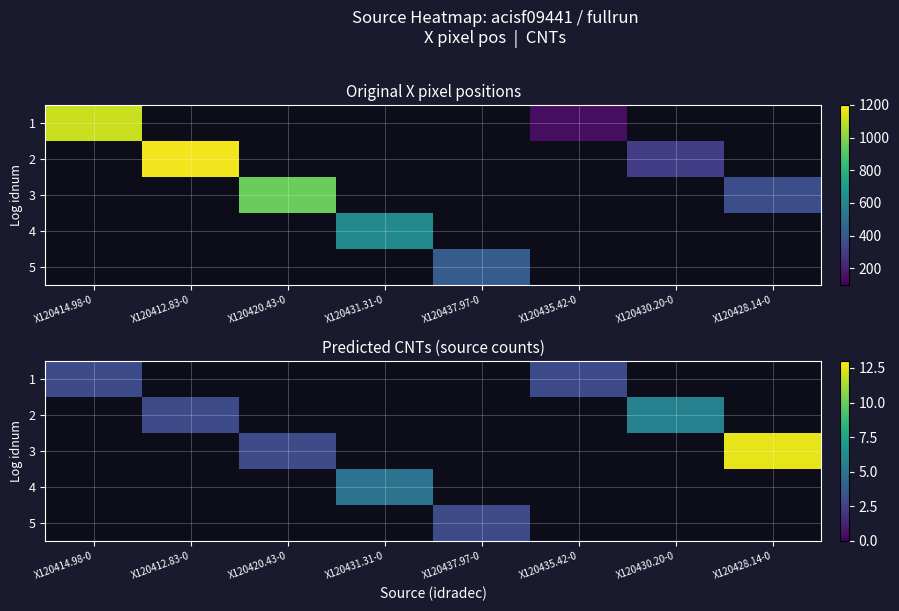

Is it true that 1 equals 3.0 at X120414.98-0?

True